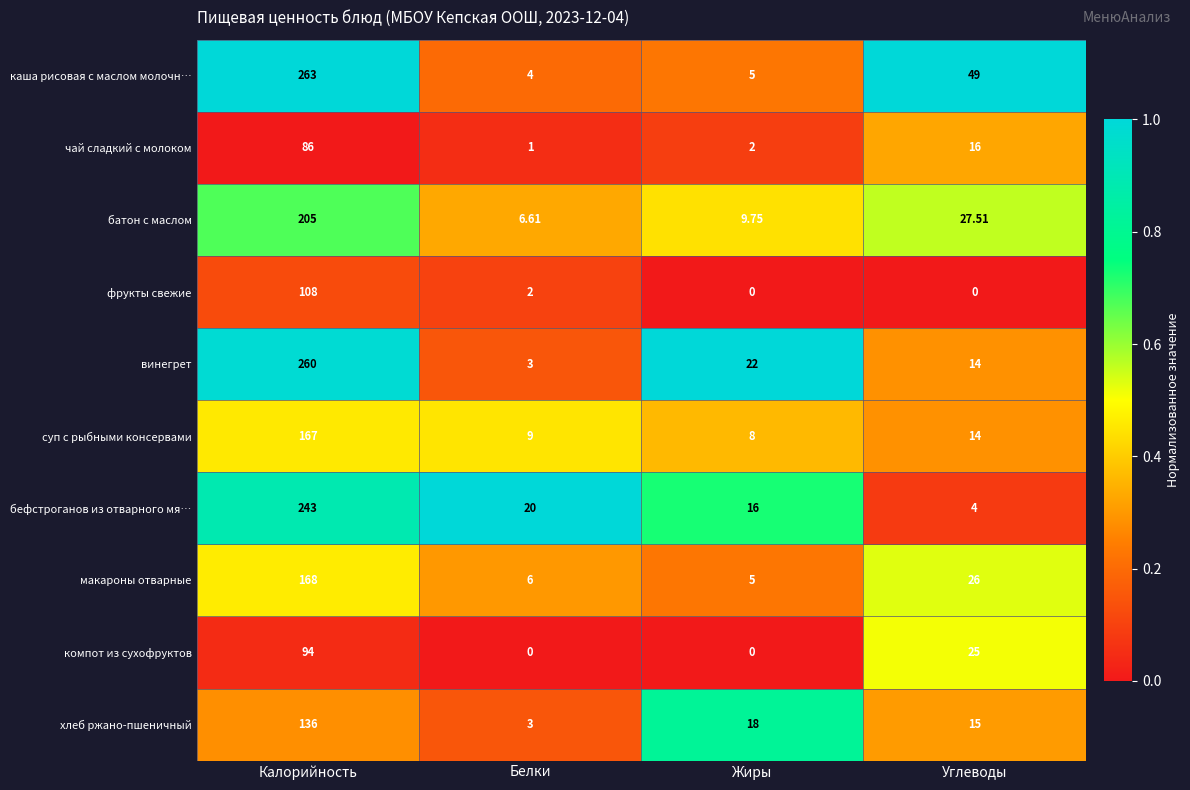

At which label does суп с рыбными консервами first exceed 14?

Калорийность